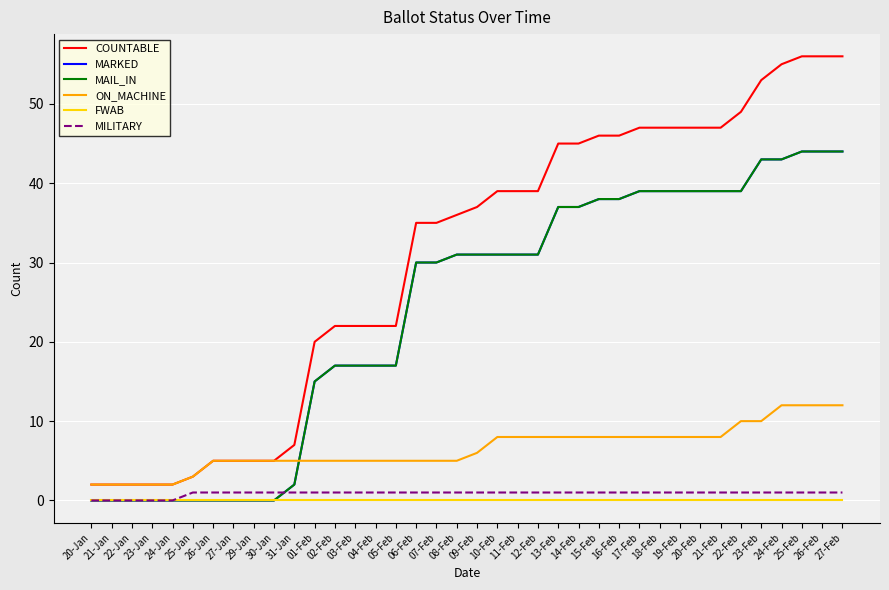

Which series changed the most between 19-Feb and 22-Feb?

COUNTABLE